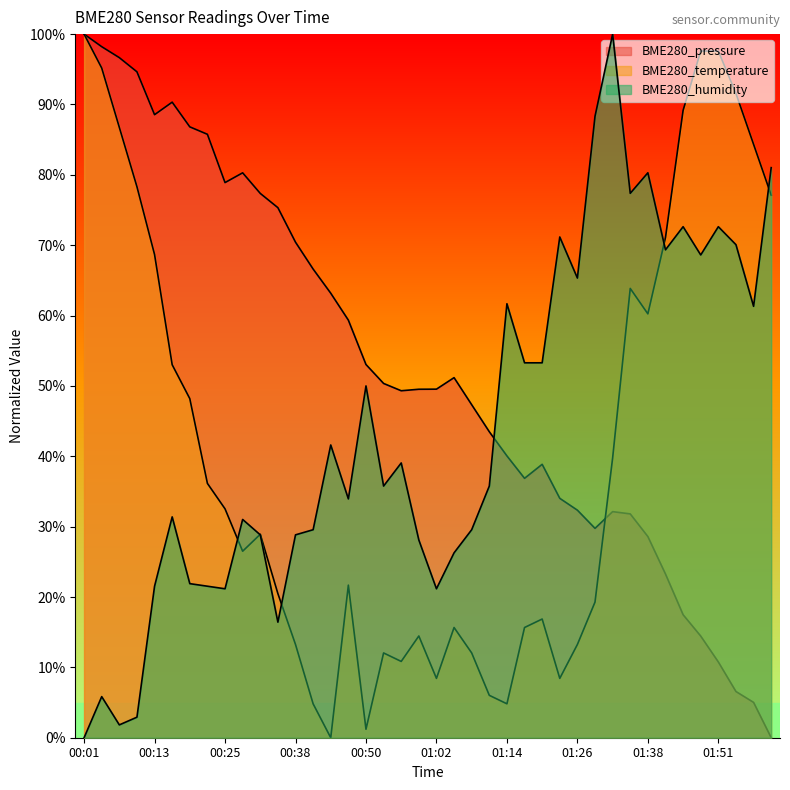

What are all the series names shown in the legend?

BME280_pressure, BME280_temperature, BME280_humidity